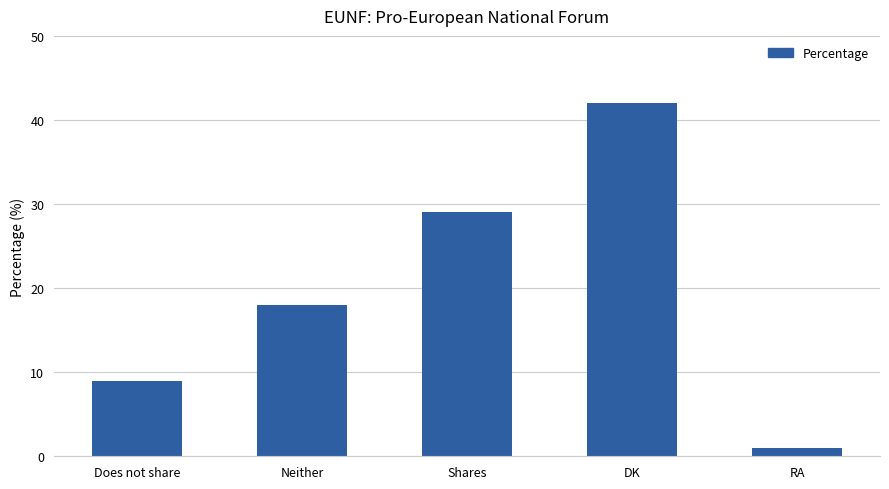

What is the maximum value shown in the chart?

42